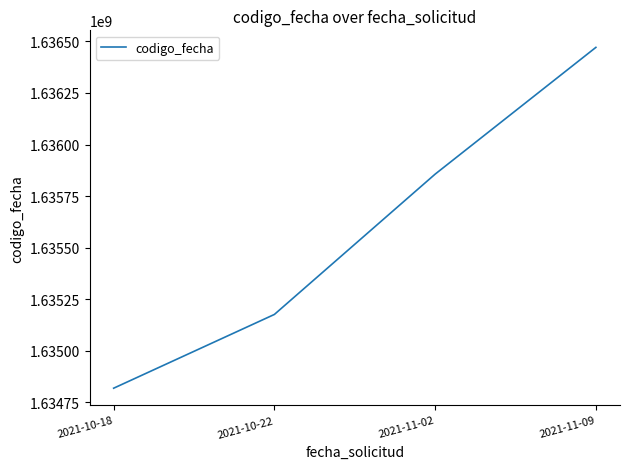

What is the difference between the second highest and second lowest values?

680136